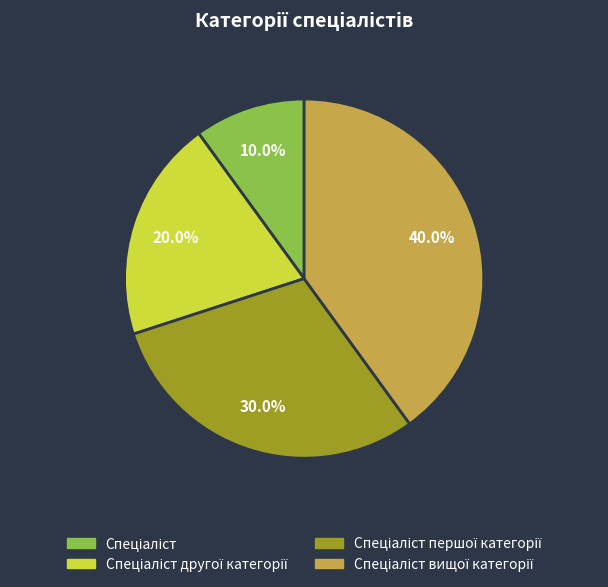

Is there a majority slice in this chart?

No